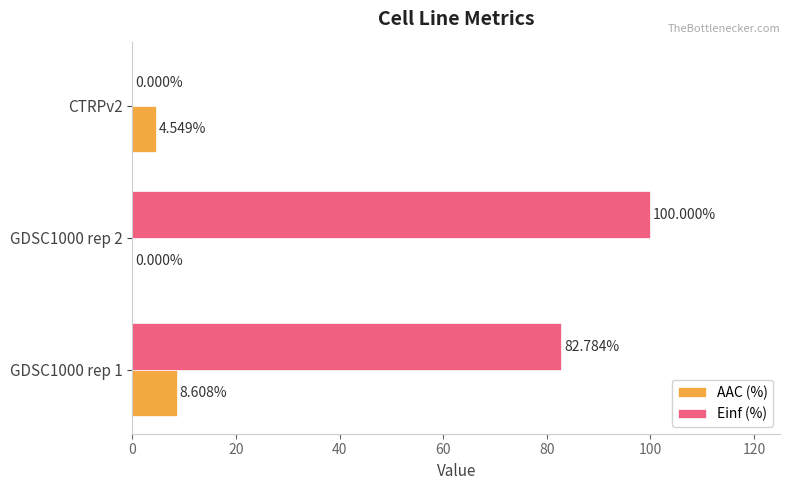

What is the sum of all AAC (%) values?

13.2